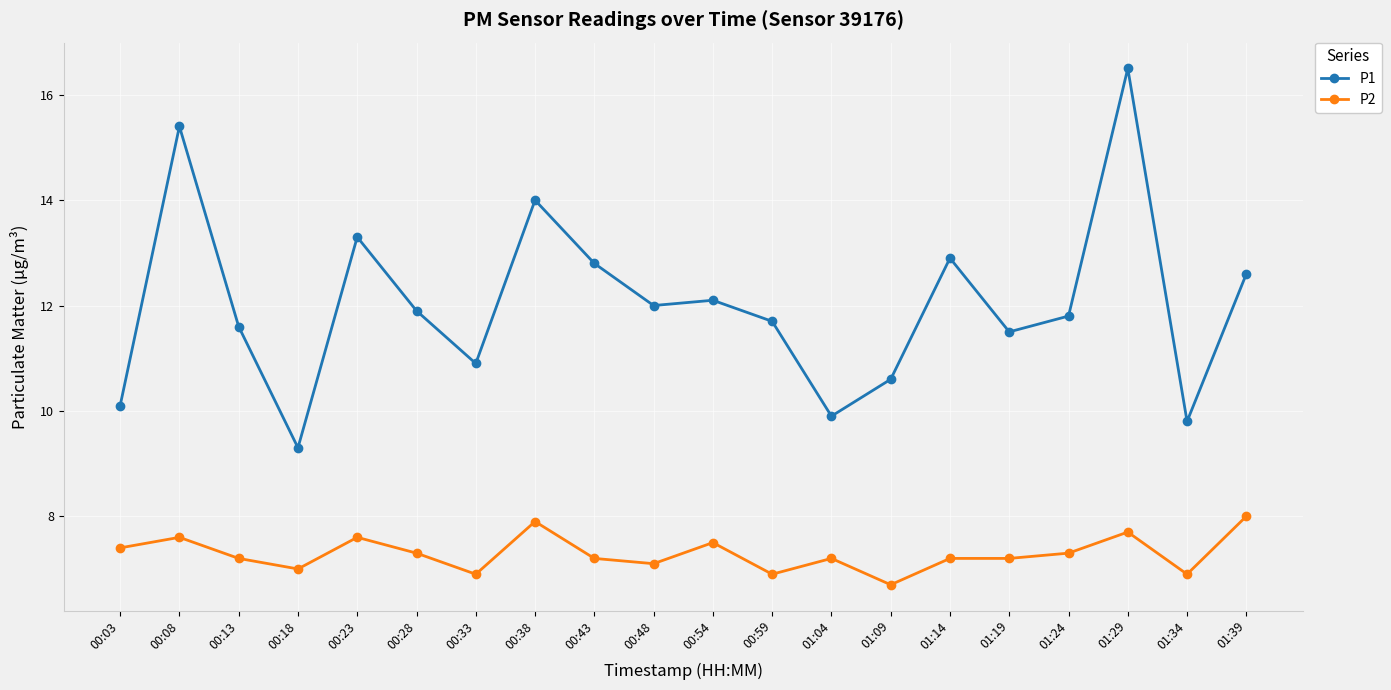

What is the difference between the P2 values at 01:29 and 00:28?

0.4